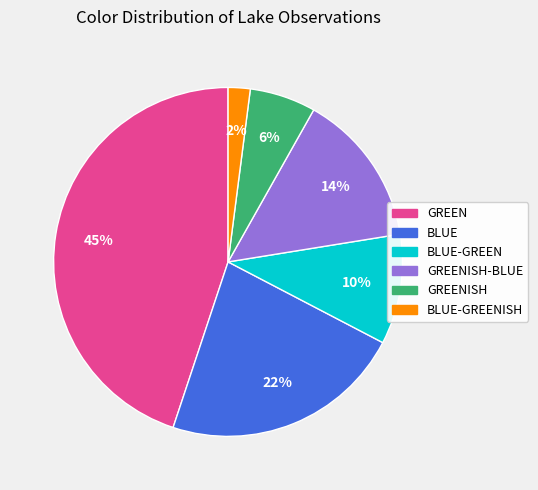

Which slice is the smallest?

BLUE-GREENISH